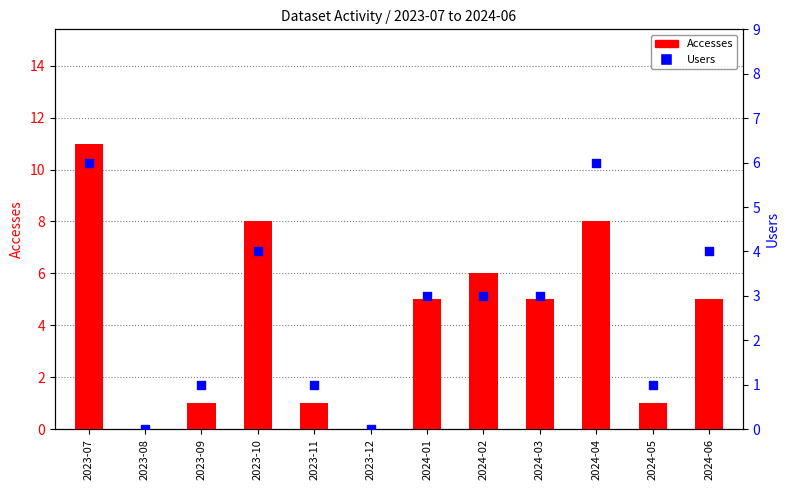

Is the value of Users at 2024-02 greater than the value of Accesses at 2023-07?

No